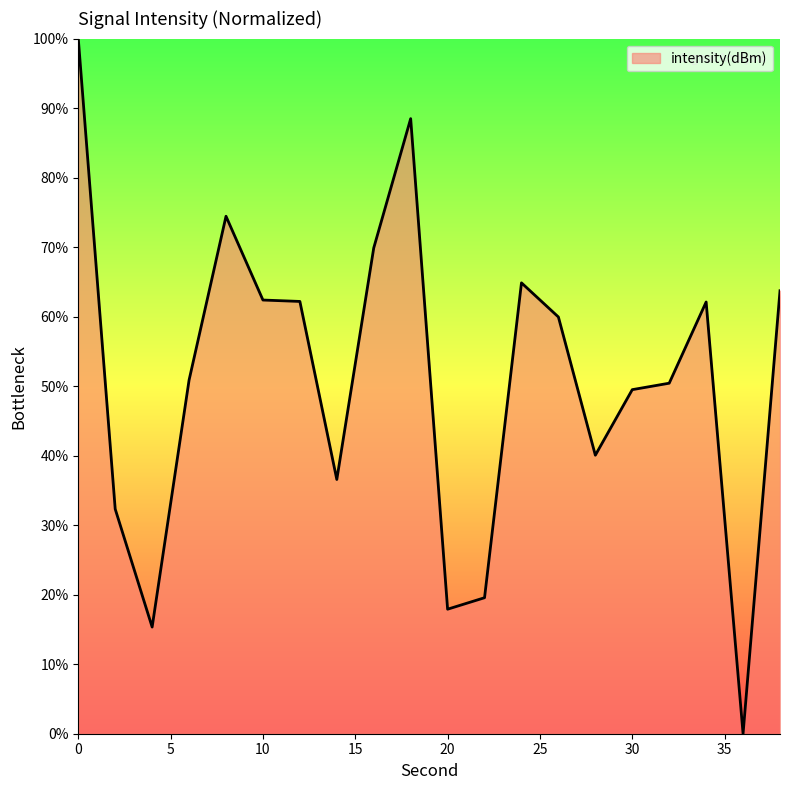

How many categories are shown in the chart?

20